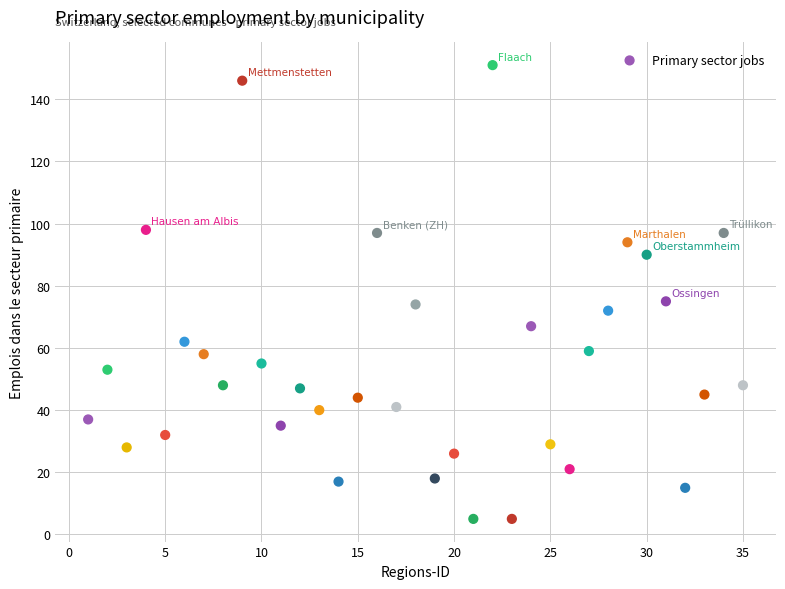

What is the range of Y values (max minus min)?

146